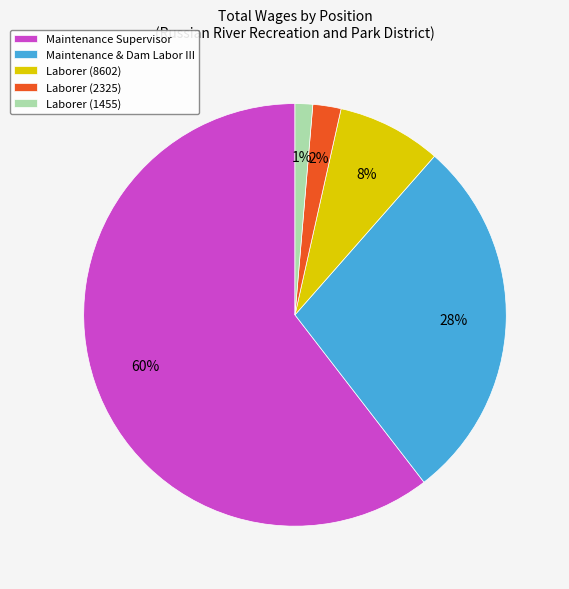

What is the smallest slice in the pie chart?

Laborer (1455)